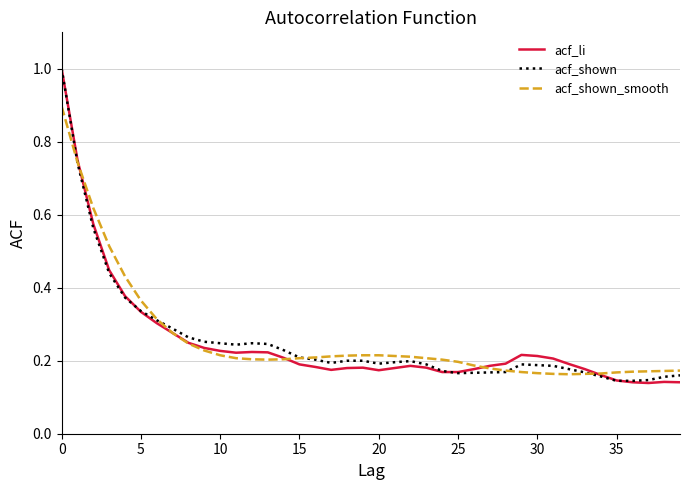

What is the maximum value for acf_shown_smooth?

0.9